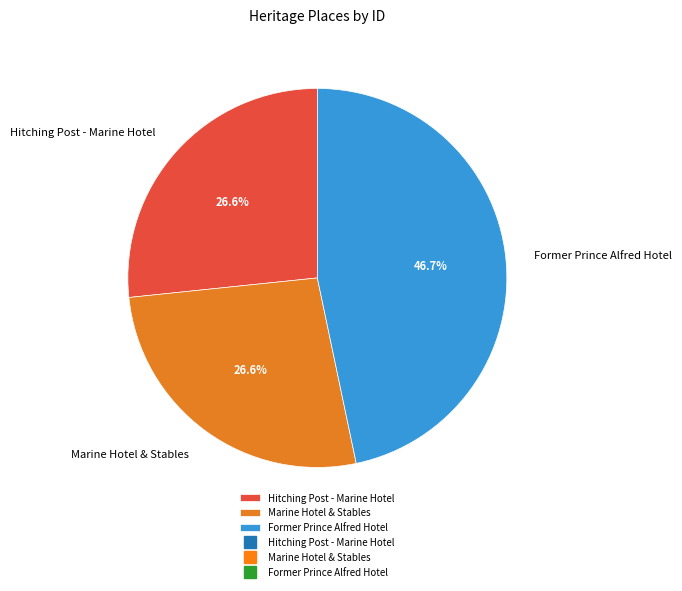

Combined, do Hitching Post - Marine Hotel and Former Prince Alfred Hotel account for over 50%?

Yes